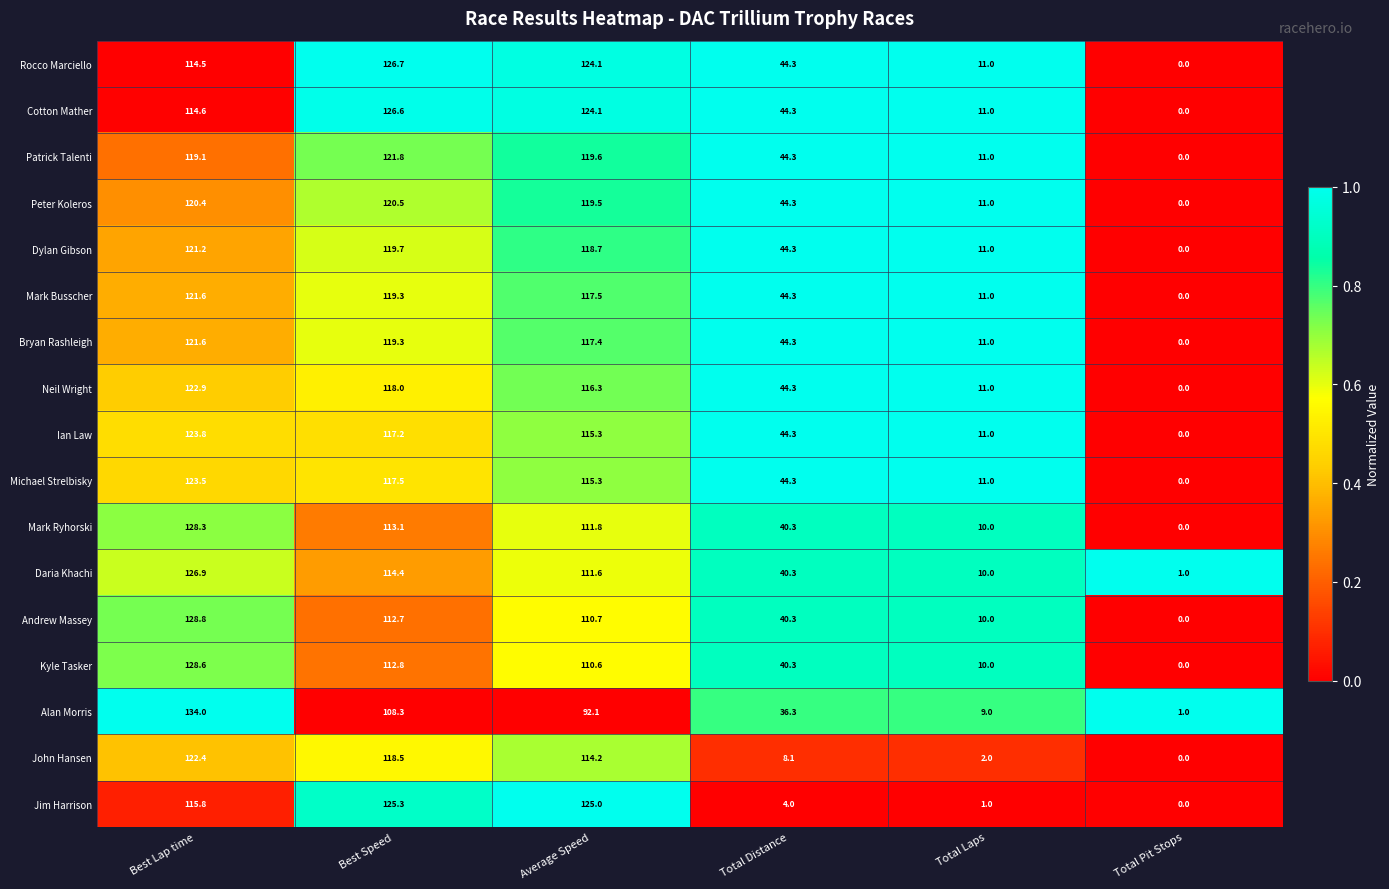

Which series changed the most between Best Lap time and Best Speed?

Alan Morris